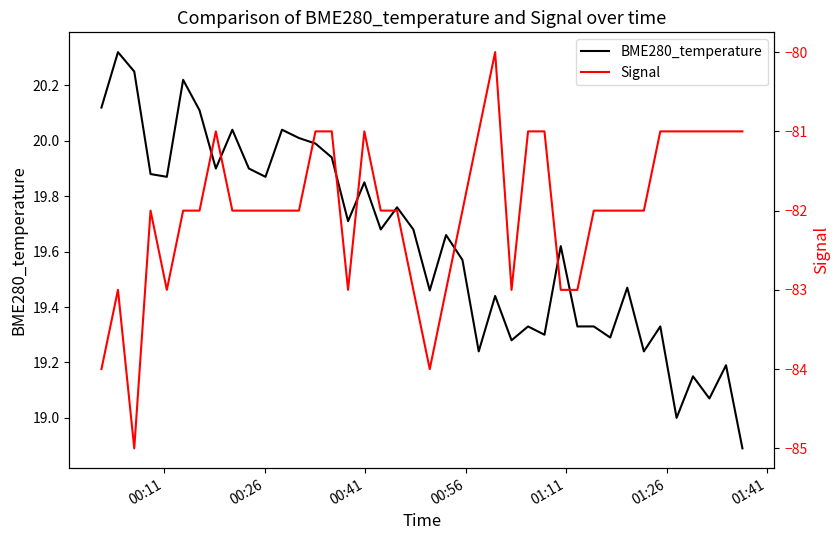

How many data points in Signal are above -82?

14